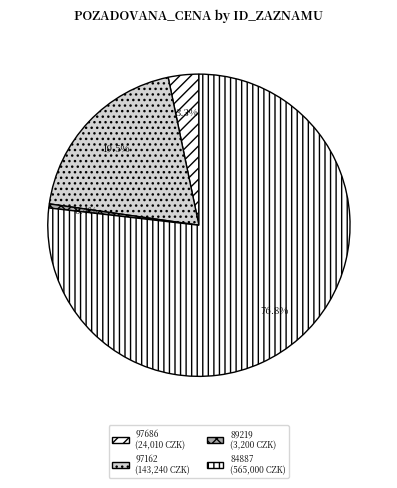

Is it true that 97162 is 19% of the pie?

True